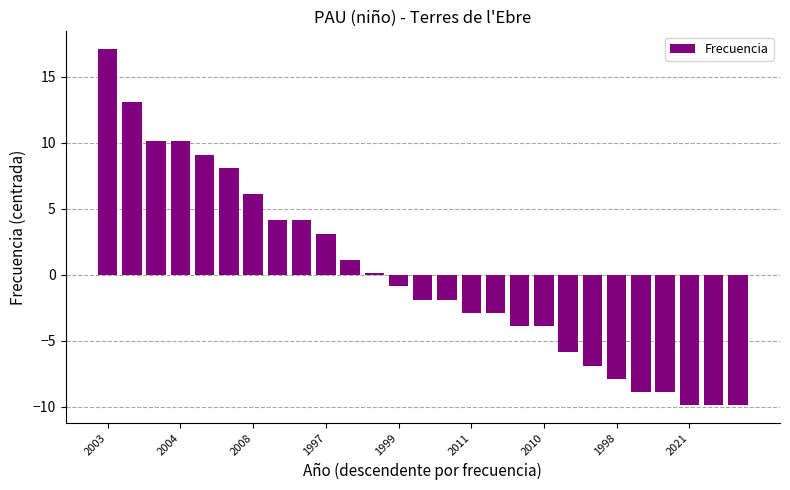

What is the maximum value shown in the chart?

17.1